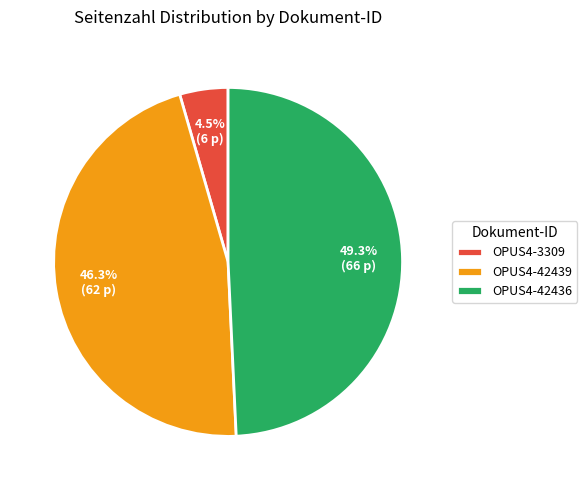

What percentage is the OPUS4-42436 slice, to the nearest percent?

49%